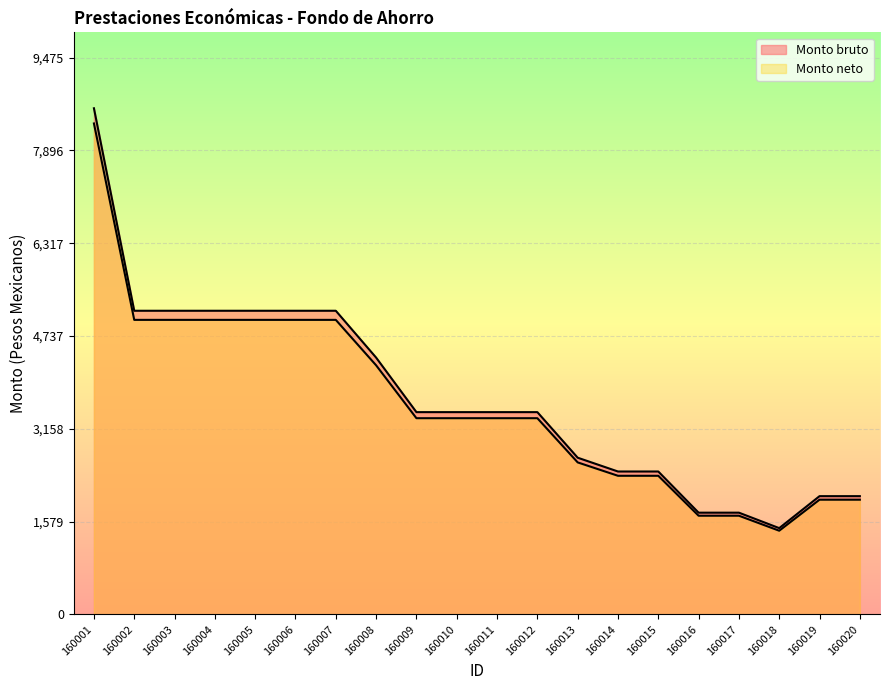

Which series has the largest total across all categories?

Monto bruto